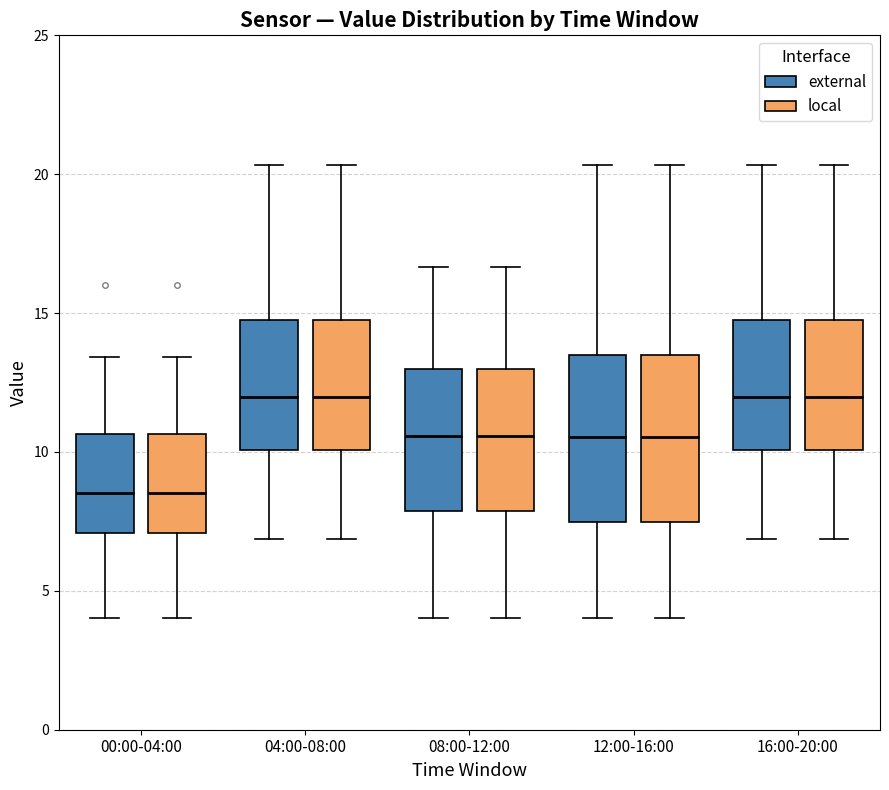

Where does the median line of the box for 04:00-08:00 (local) sit on the y-axis? The values are not printed on the chart, so give them approximately, as read against the axis.

12.0